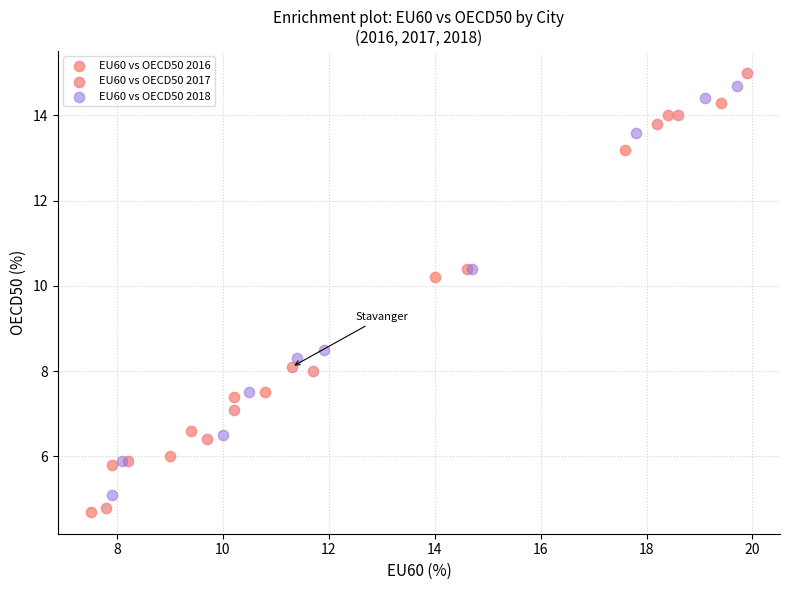

Which series has the widest spread of Y values?

EU60 vs OECD50 2017